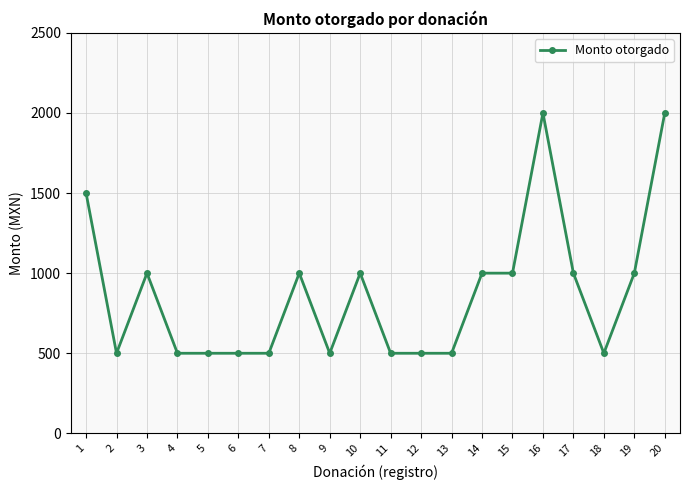

What is the greatest value displayed?

2000